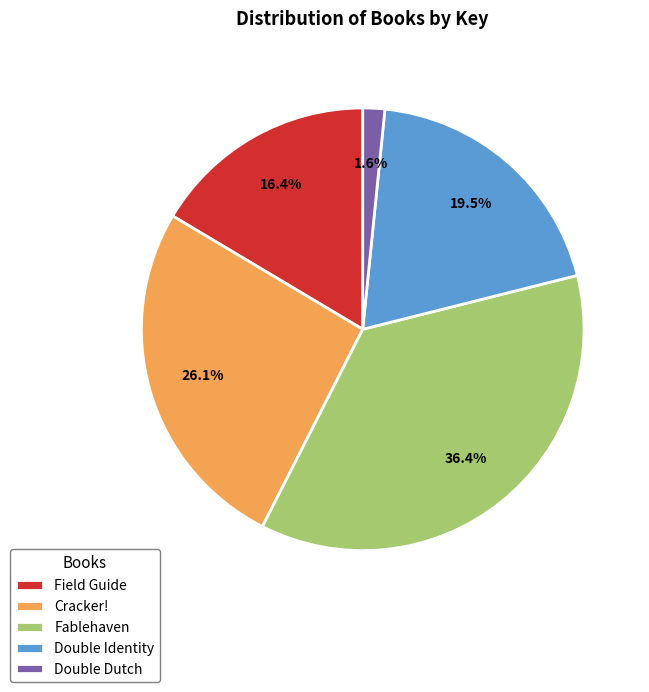

Rank the categories by value from lowest to highest.

Double Dutch, Field Guide, Double Identity, Cracker!, Fablehaven